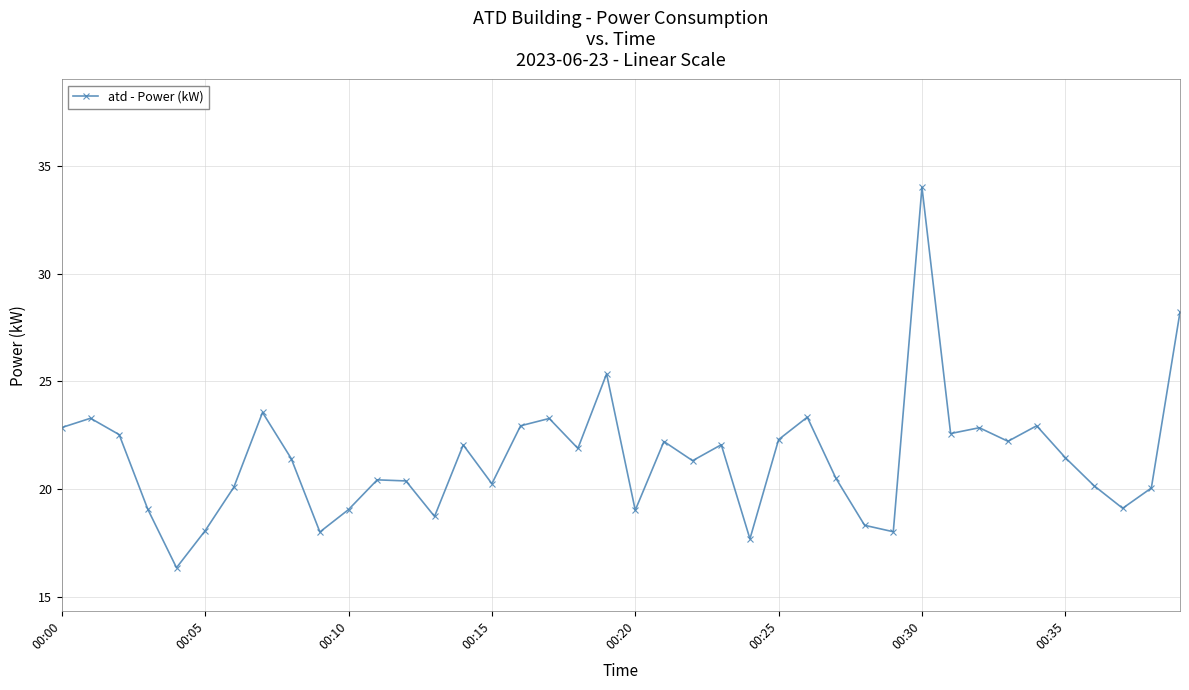

True or false: the data has more than 0 interior local peaks.

True